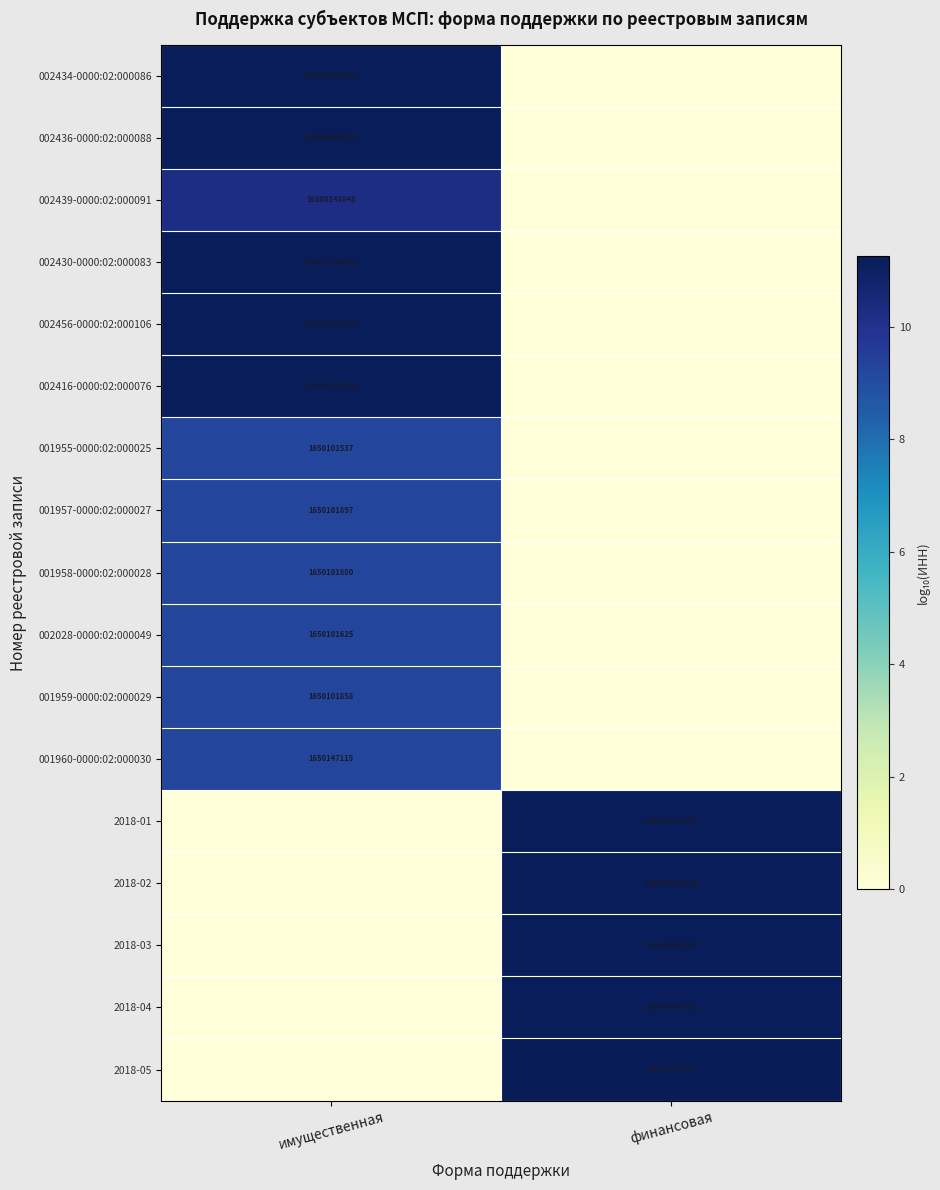

True or false: 002434-0000:02:000086 has a value of 255207394489 at имущественная.

False